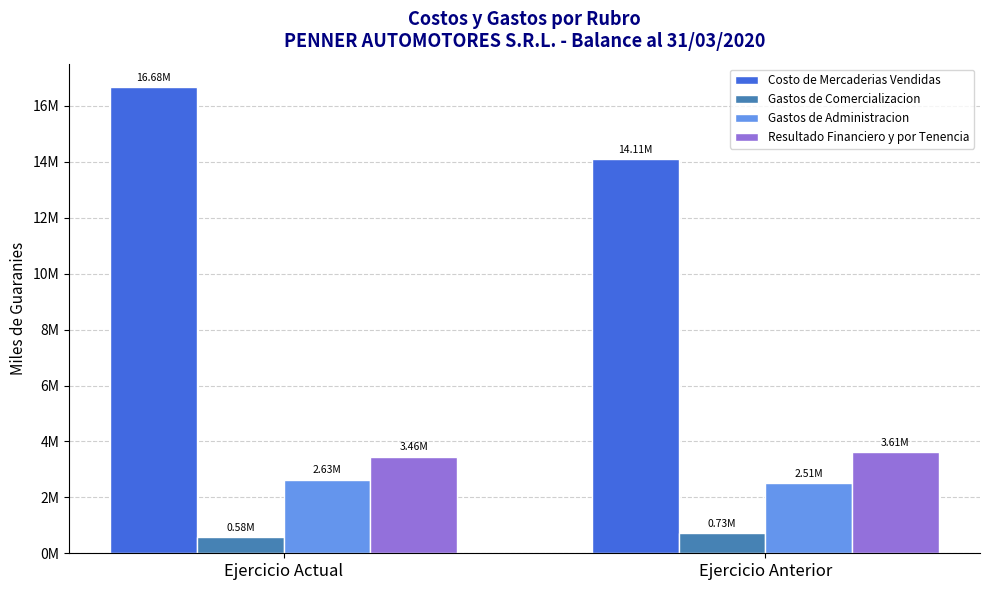

What are all the series names shown in the legend?

Costo de Mercaderias Vendidas, Gastos de Comercializacion, Gastos de Administracion, Resultado Financiero y por Tenencia